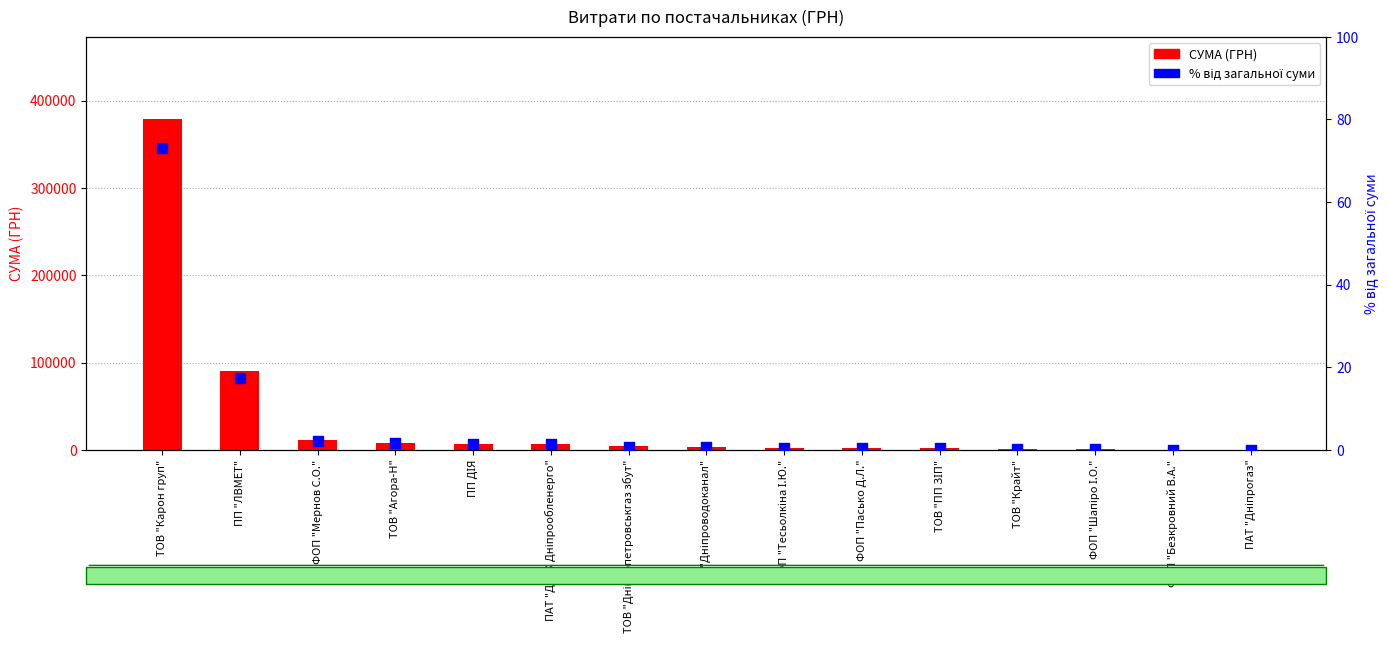

What is the total value across all series at ПАТ "ДТЕК Дніпрообленерго"?

6779.7